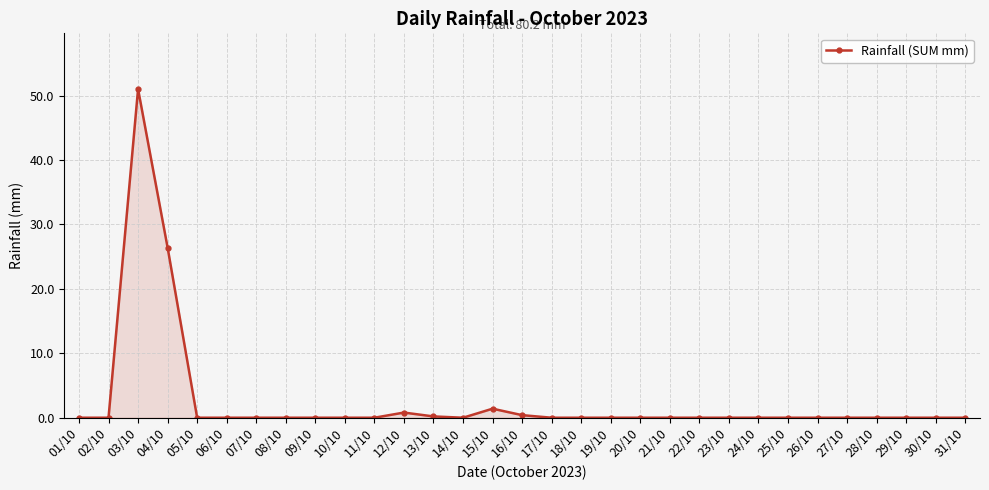

What is the average value?

2.6